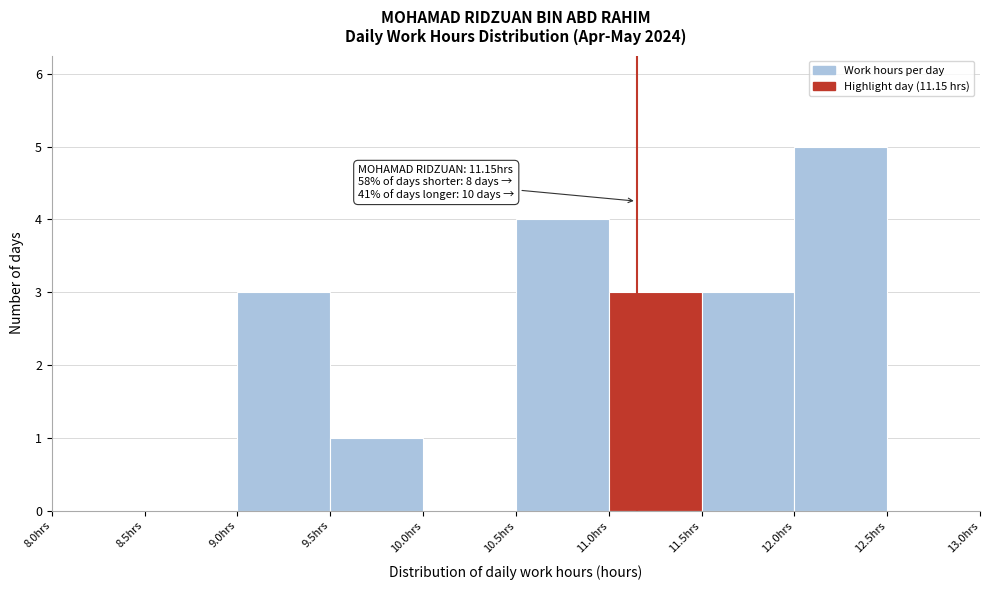

Which range on the x-axis has the tallest bar?

12.0 to 12.5